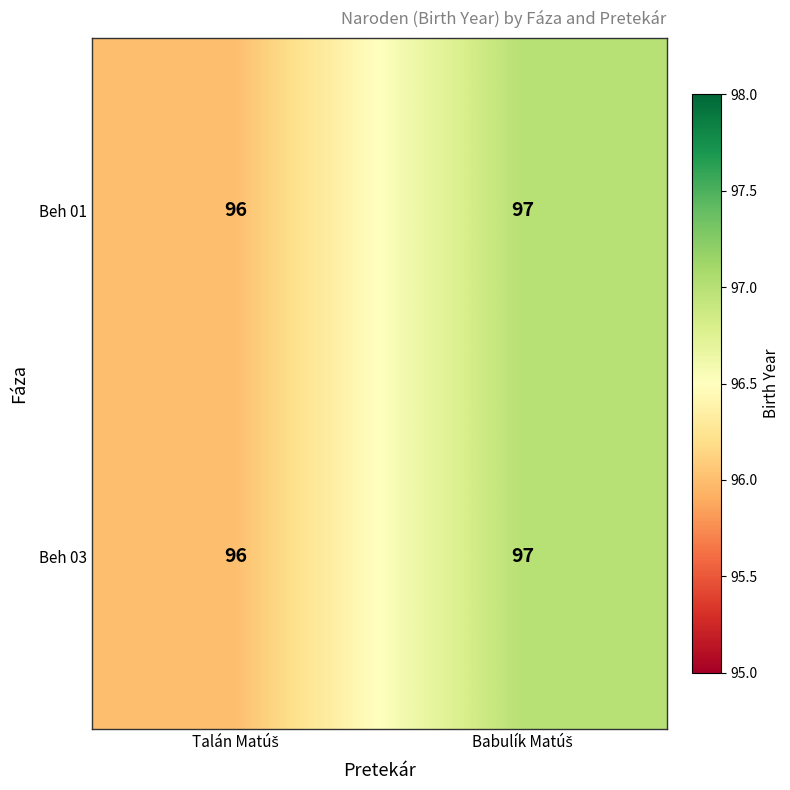

What is the smallest value displayed?

96